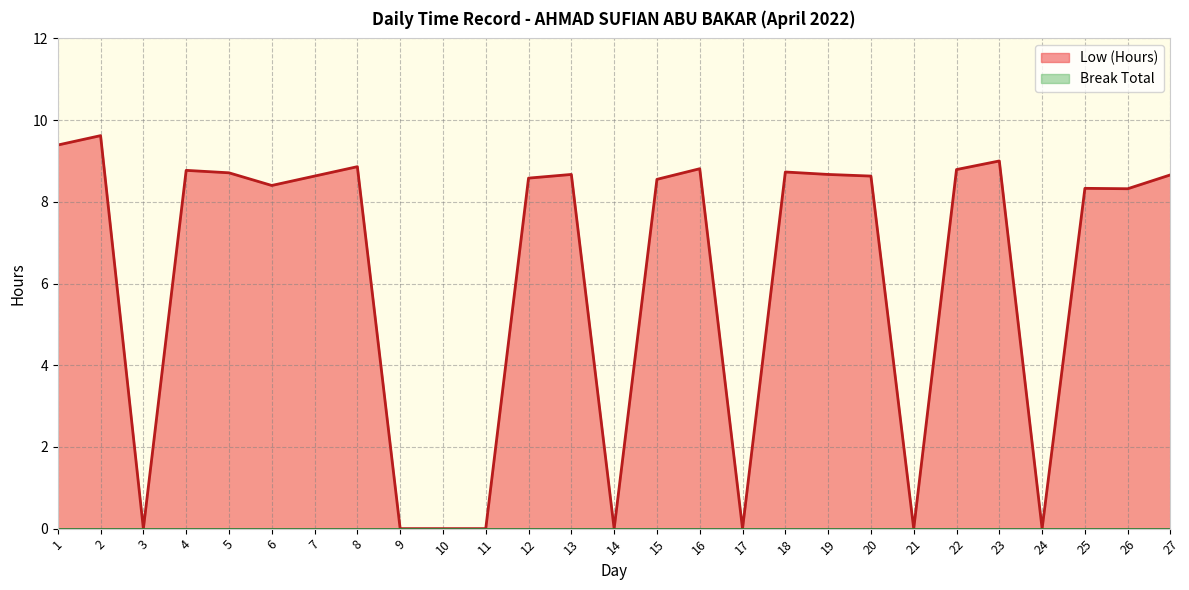

Rank the categories by value from lowest to highest.

3, 9, 10, 11, 14, 17, 21, 24, 26, 25, 6, 15, 12, 7, 20, 27, 13, 19, 5, 18, 4, 22, 16, 8, 23, 1, 2